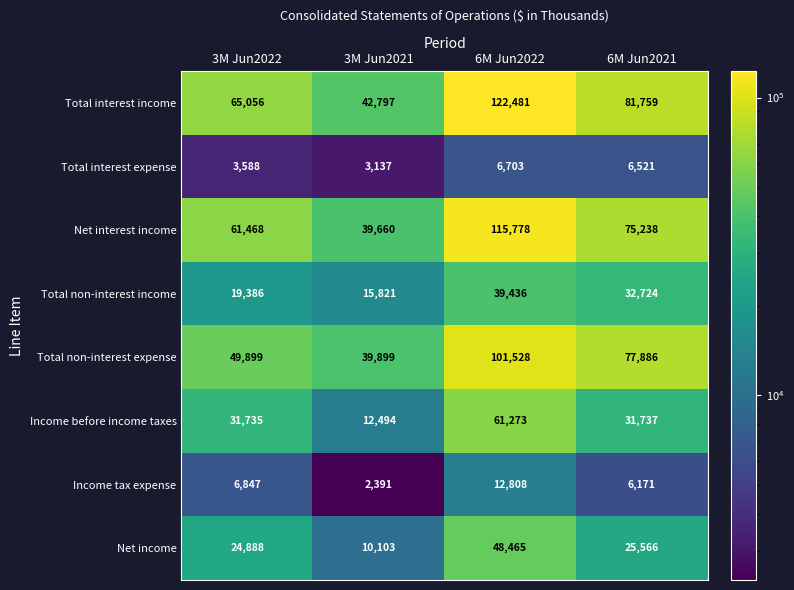

What is the sum of the Net income values at 6M Jun2022 and 3M Jun2021?

58568